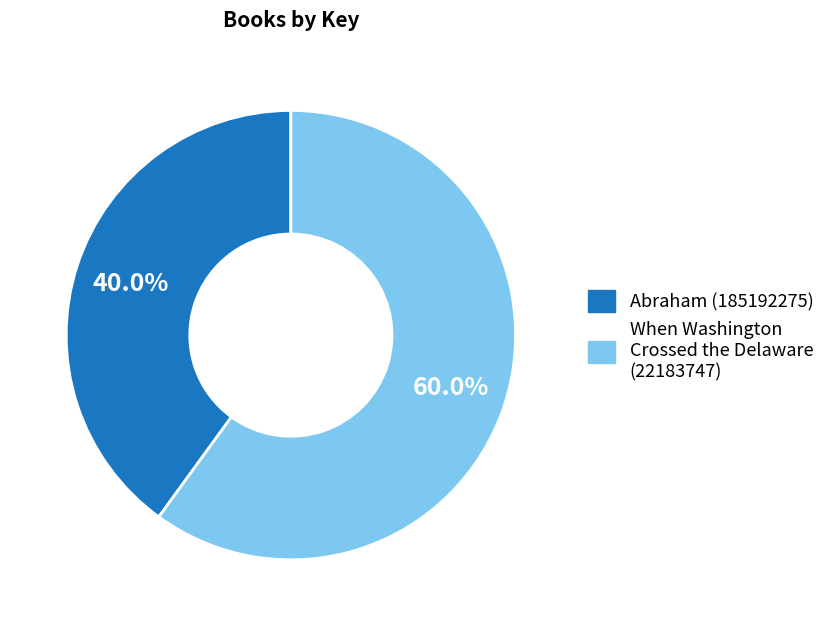

How many slices are in this pie chart?

2